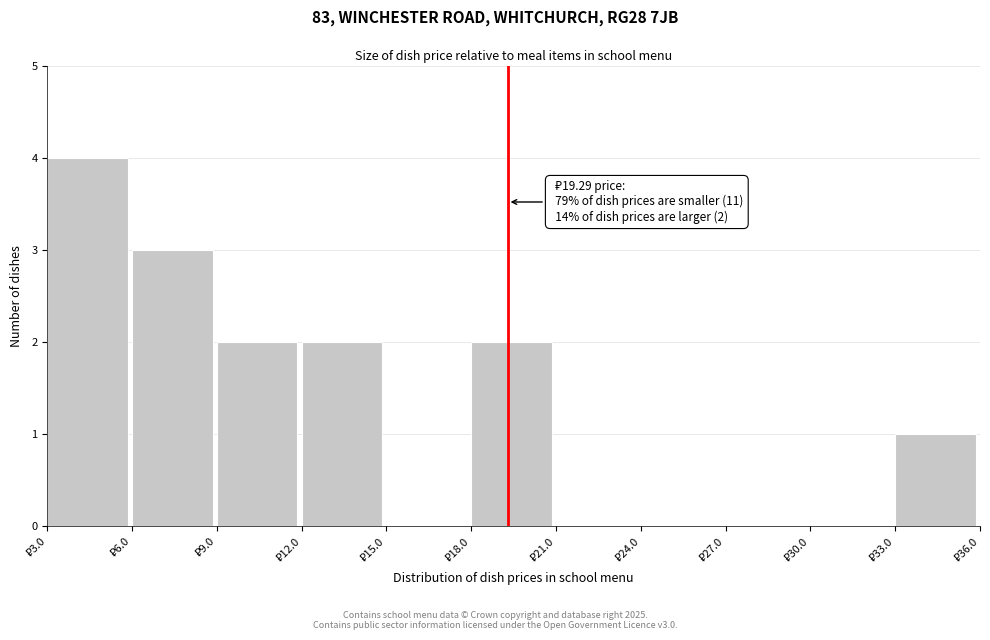

Over which range of the x-axis is the bar tallest?

3 to 6